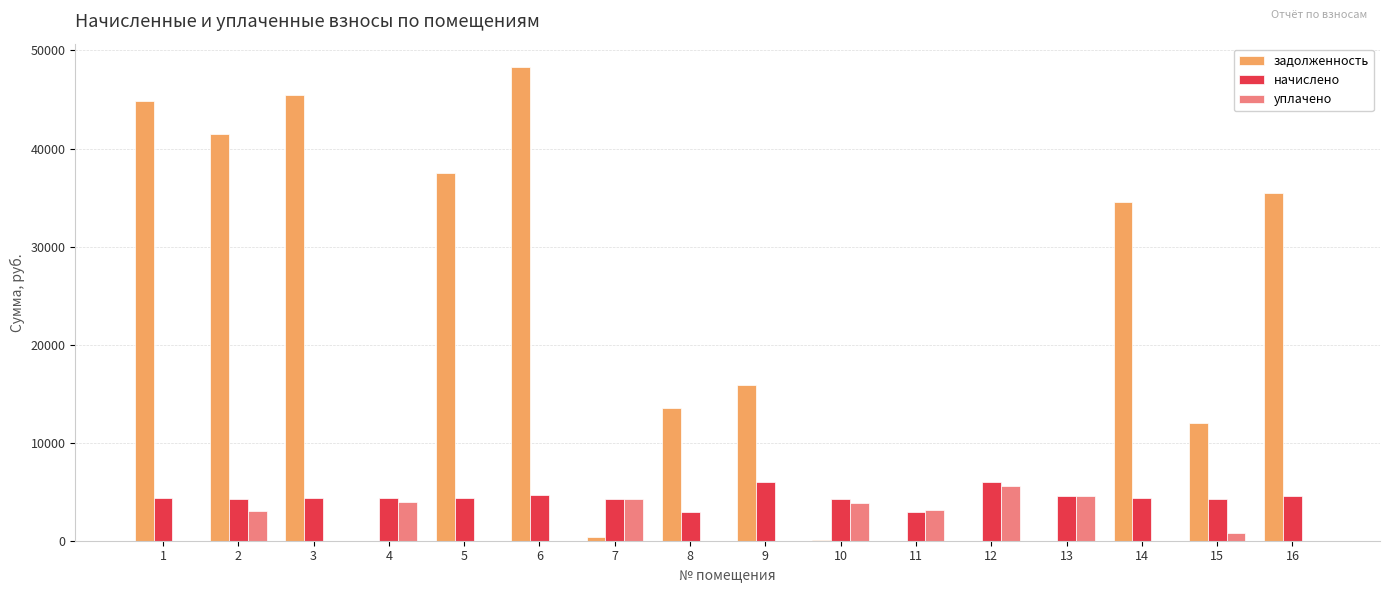

The value of уплачено at 16 is -2083.3. True or false?

False